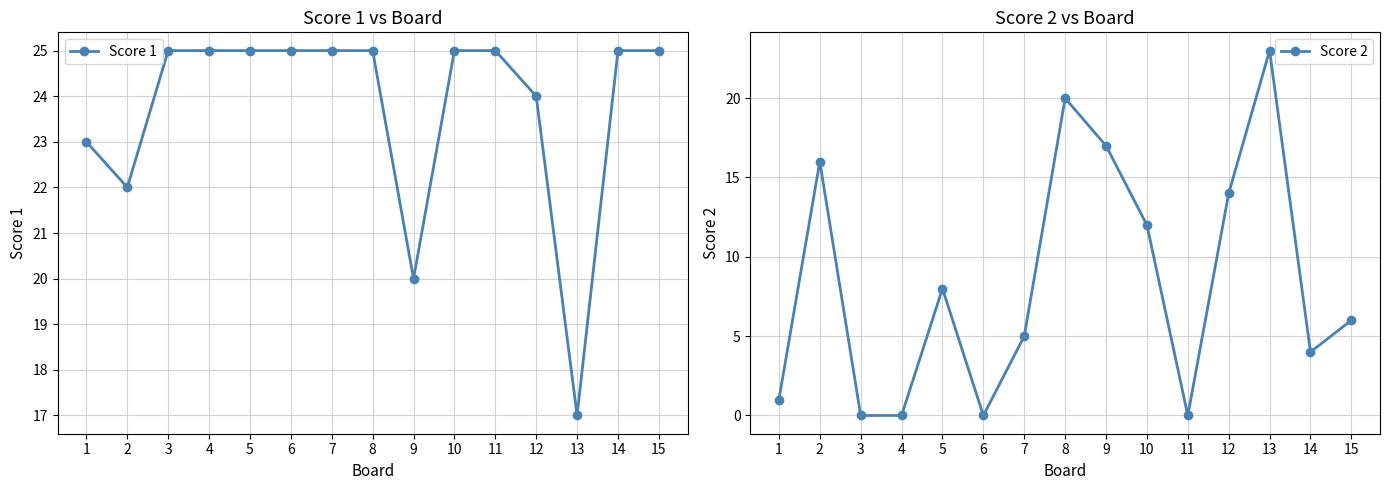

What is the value of the Score 2 point at the 13th from the left?

23